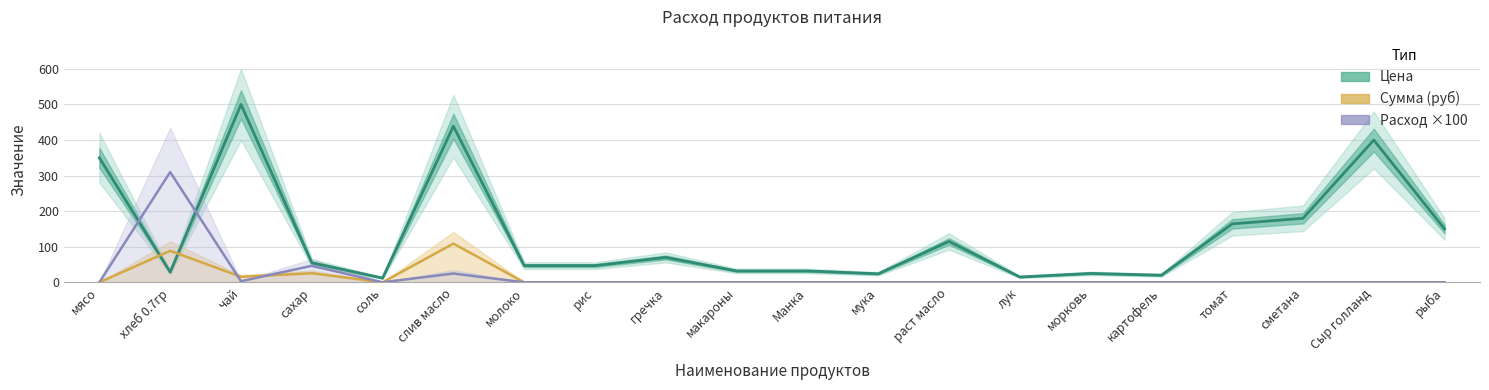

Reading left to right, list all the values displayed in this chart.

Цена: мясо=350.0	хлеб 0.7гр=28.6	чай=500.0	сахар=55.0	соль=12.0	слив масло=438.9	молоко=47.0	рис=47.0	гречка=70.0	макароны=32.0	Манка=32.0	мука=24.0	раст масло=115.0	лук=15.0	морковь=25.0	картофель=20.0	томат=164.3	сметана=180.0	Сыр голланд=400.0	рыба=150.0
Сумма (руб): мясо=0.0	хлеб 0.7гр=88.6	чай=15.5	сахар=25.6	соль=0.0	слив масло=108.8	молоко=0.0	рис=0.0	гречка=0.0	макароны=0.0	Манка=0.0	мука=0.0	раст масло=0.0	лук=0.0	морковь=0.0	картофель=0.0	томат=0.0	сметана=0.0	Сыр голланд=0.0	рыба=0.0
Расход ×100: мясо=0.0	хлеб 0.7гр=310.0	чай=3.1	сахар=46.5	соль=0.0	слив масло=24.8	молоко=0.0	рис=0.0	гречка=0.0	макароны=0.0	Манка=0.0	мука=0.0	раст масло=0.0	лук=0.0	морковь=0.0	картофель=0.0	томат=0.0	сметана=0.0	Сыр голланд=0.0	рыба=0.0